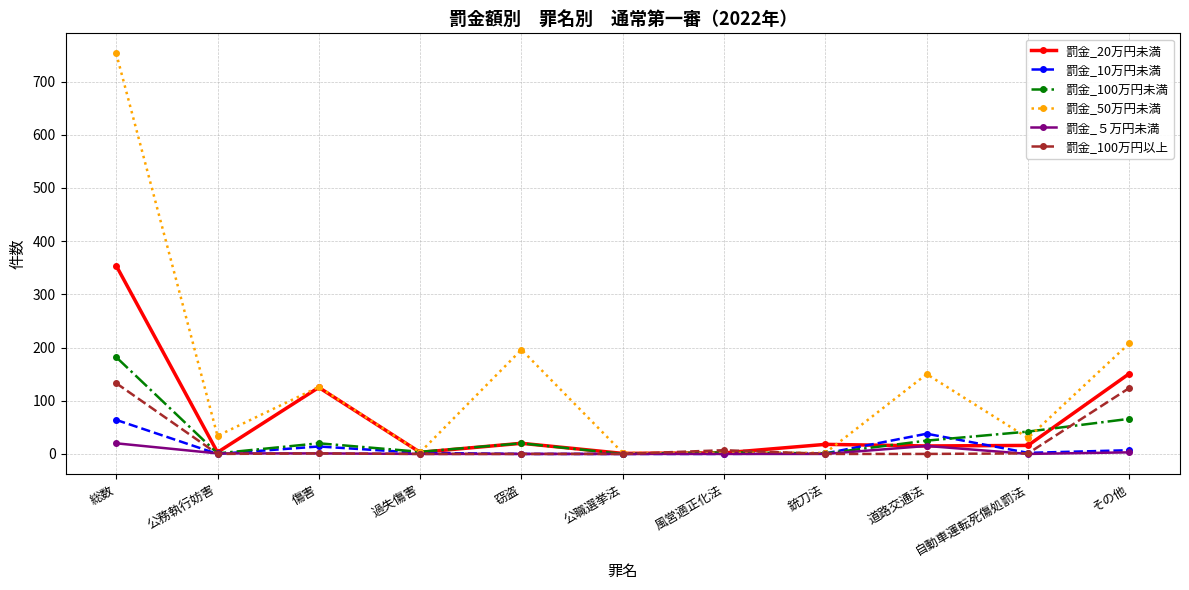

At which category is the sum across all series the highest?

総数